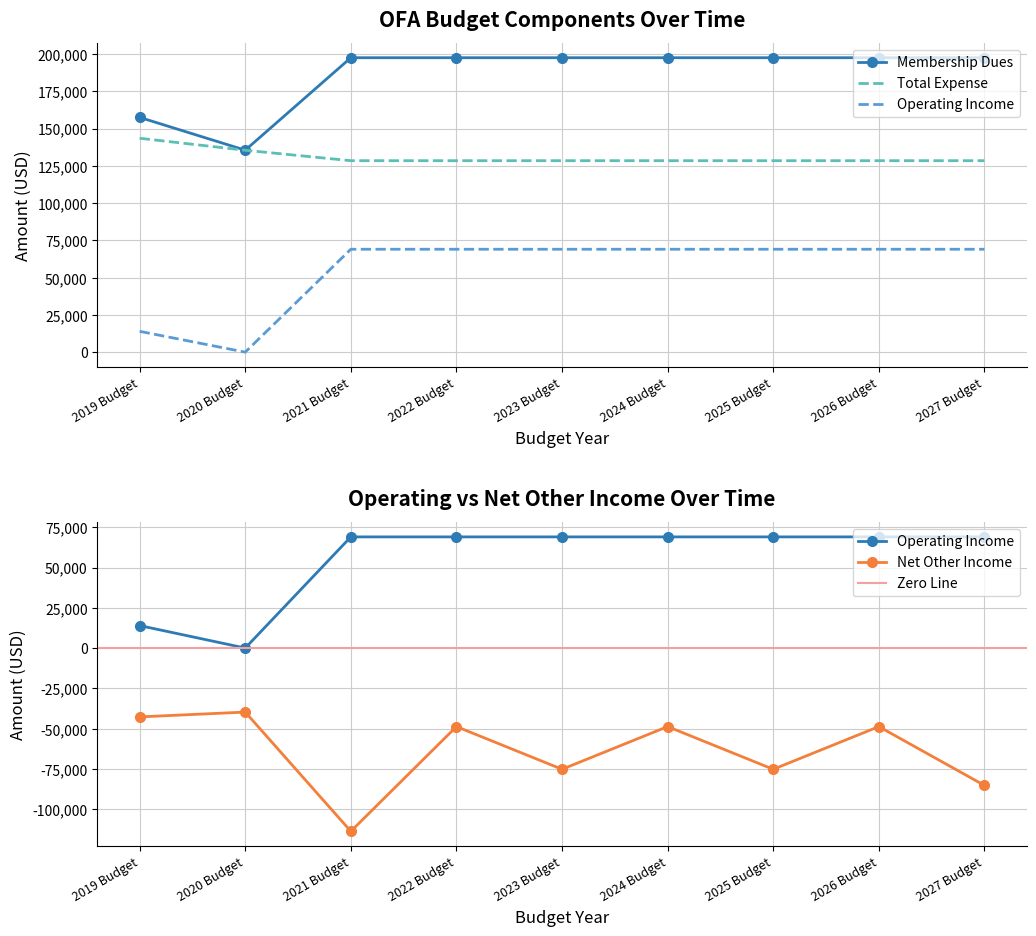

Which label corresponds to the smallest value in the chart?

2021 Budget